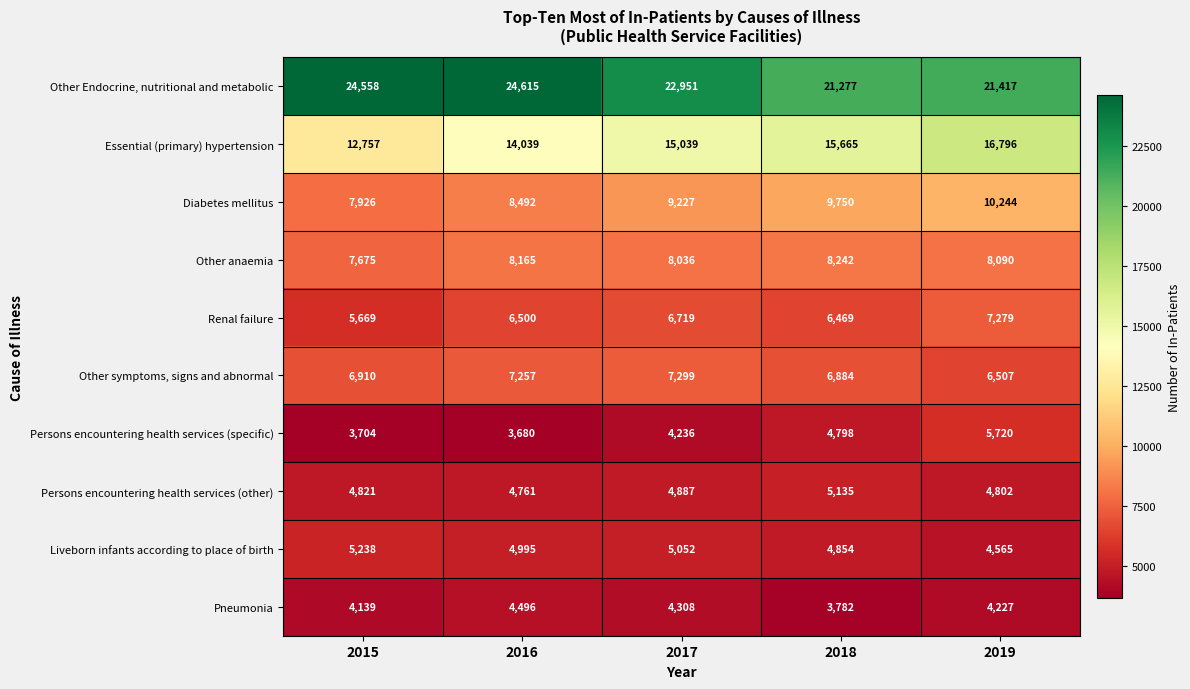

Between 2016 and 2019, which series saw the biggest shift?

Other Endocrine, nutritional and metabolic